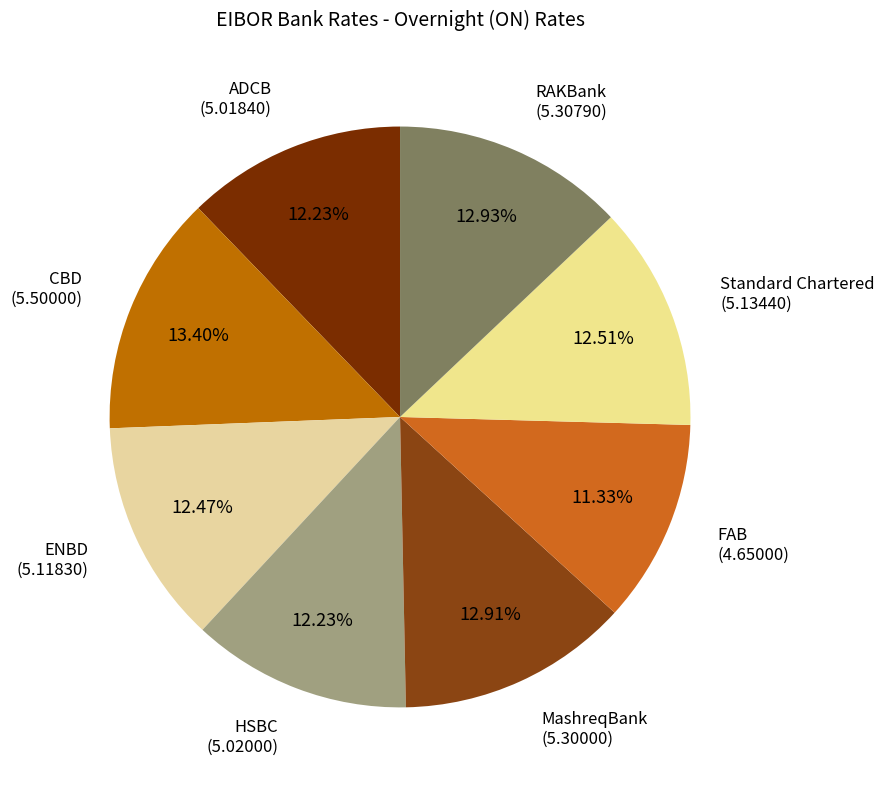

To the nearest percent, what is the difference between the largest and smallest slice percentages?

2%